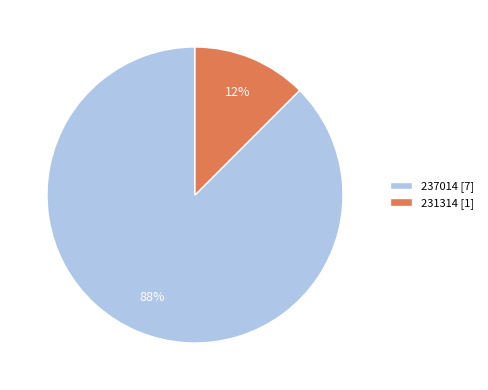

Is the sum of 237014 and 231314 greater than half?

Yes